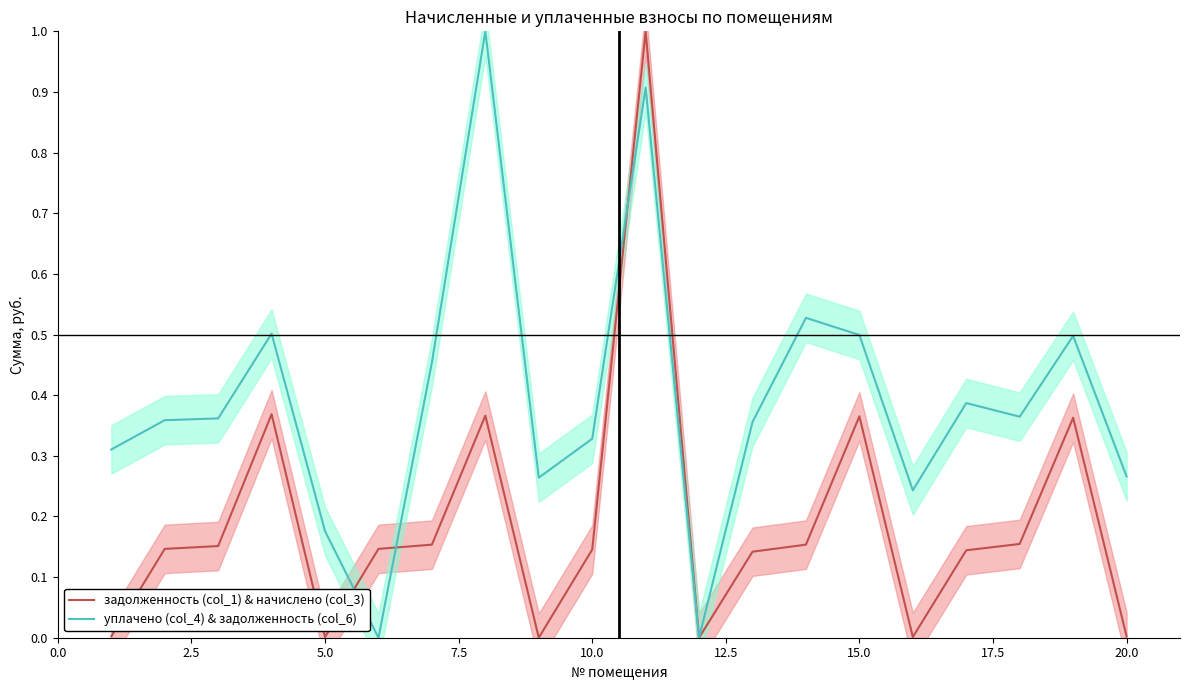

Reading left to right, what are all the values shown in this chart?

задолженность (col_1) & начислено (col_3): 0.0	0.1	0.2	0.4	0.0	0.1	0.2	0.4	0.0	0.1	1.0	0.0	0.1	0.2	0.4	0.0	0.1	0.2	0.4	0.0
уплачено (col_4) & задолженность (col_6): 0.3	0.4	0.4	0.5	0.2	0.0	0.5	1.0	0.3	0.3	0.9	0.0	0.4	0.5	0.5	0.2	0.4	0.4	0.5	0.3